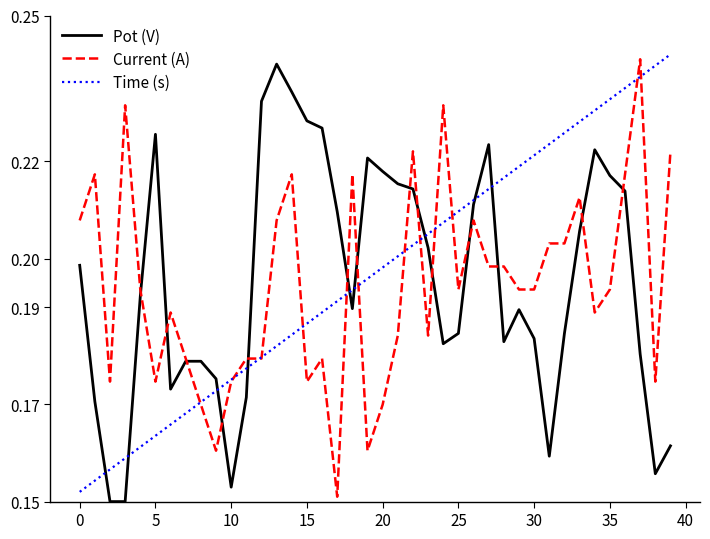

What are all the series names shown in the legend?

Pot (V), Current (A), Time (s)